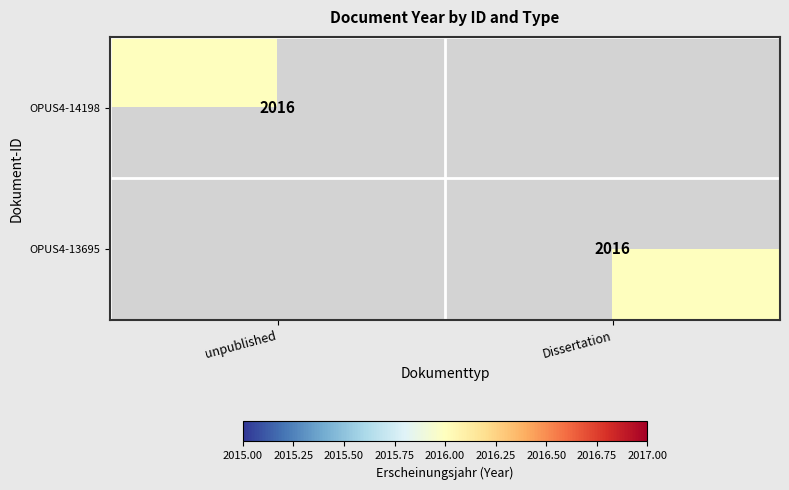

True or false: OPUS4-14198 has a value of 2868 at unpublished.

False